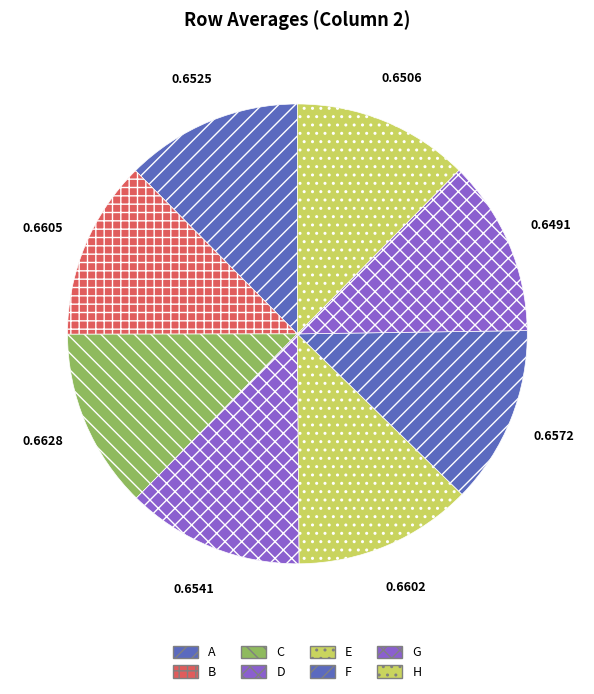

Is F the majority of the pie?

No